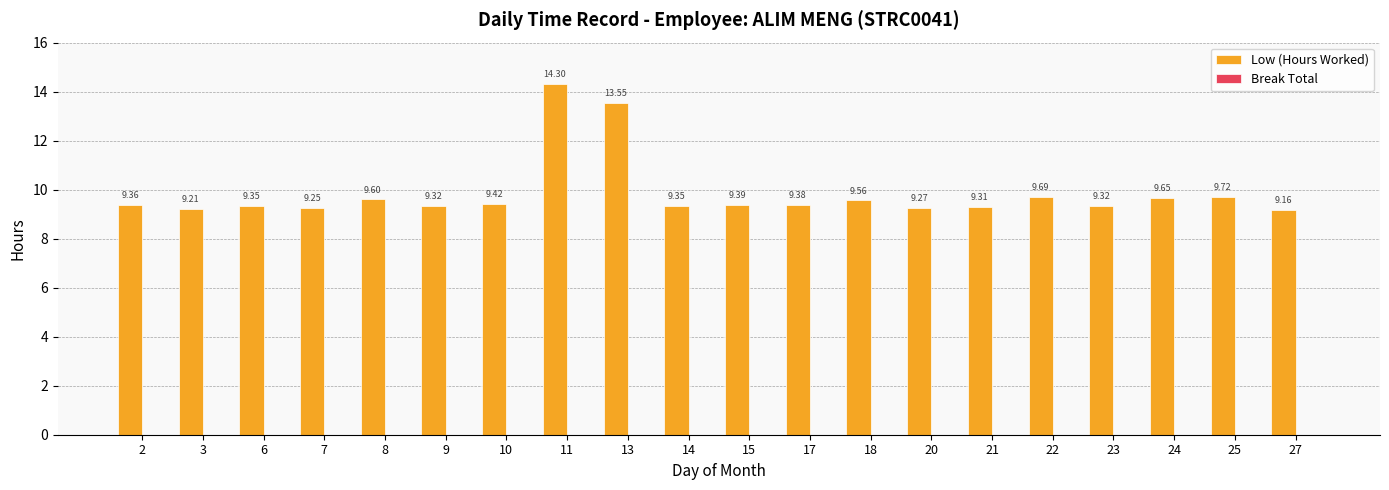

Approximately how many times larger is the value at 13 compared to 25?

1.4